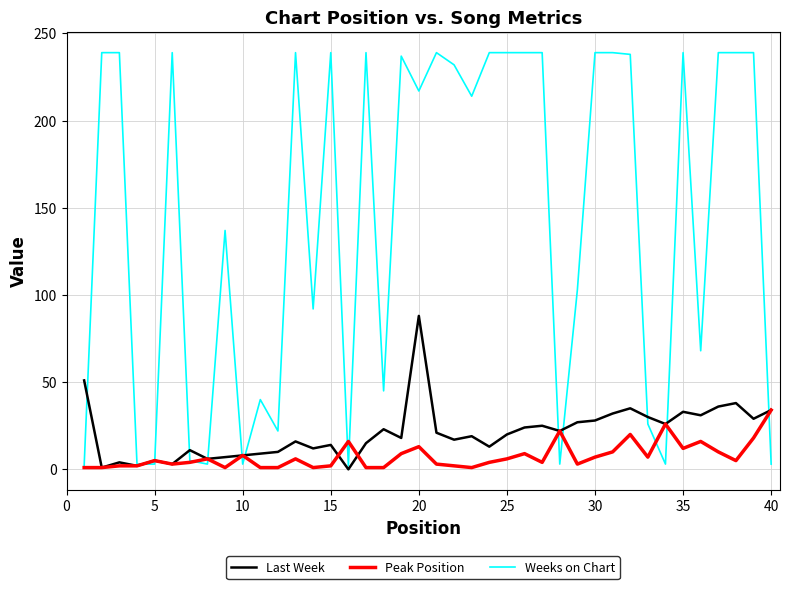

What is the maximum value shown in the chart?

239